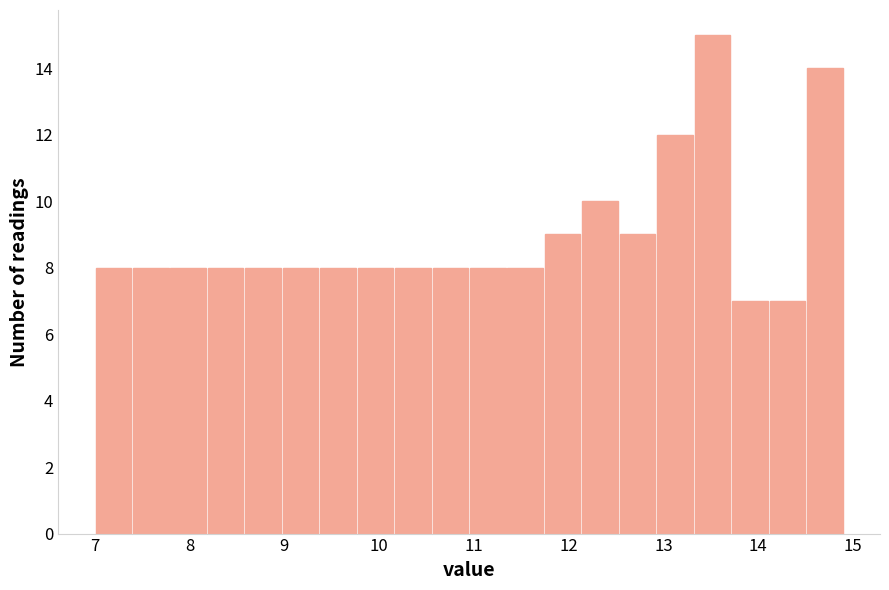

Around what value on the x-axis is the tallest bar? Give the approximate position of its centre, as read against the axis.

13.5